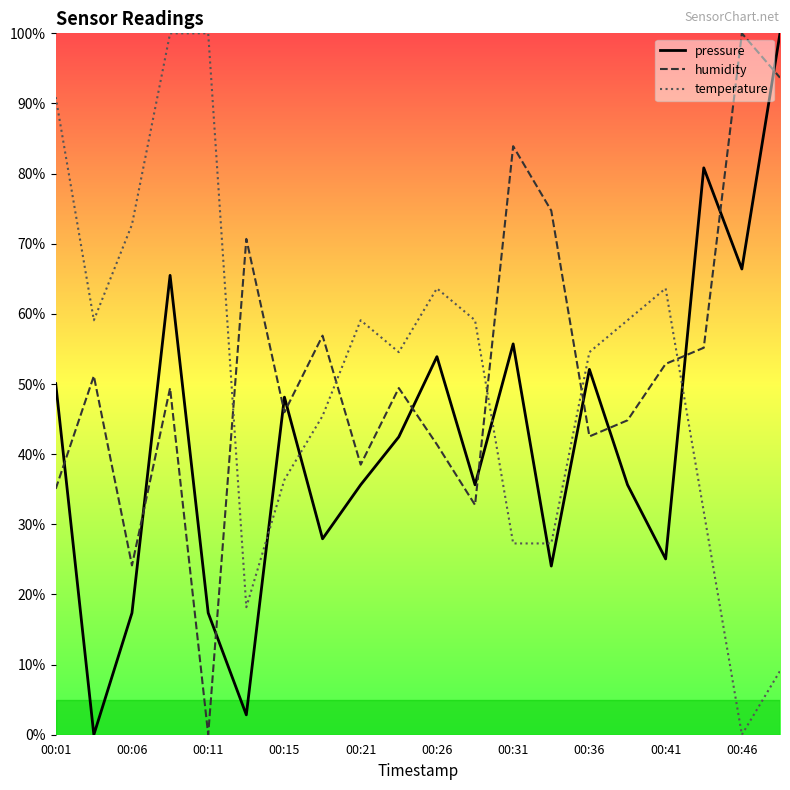

True or false: temperature and humidity intersect in this chart.

True